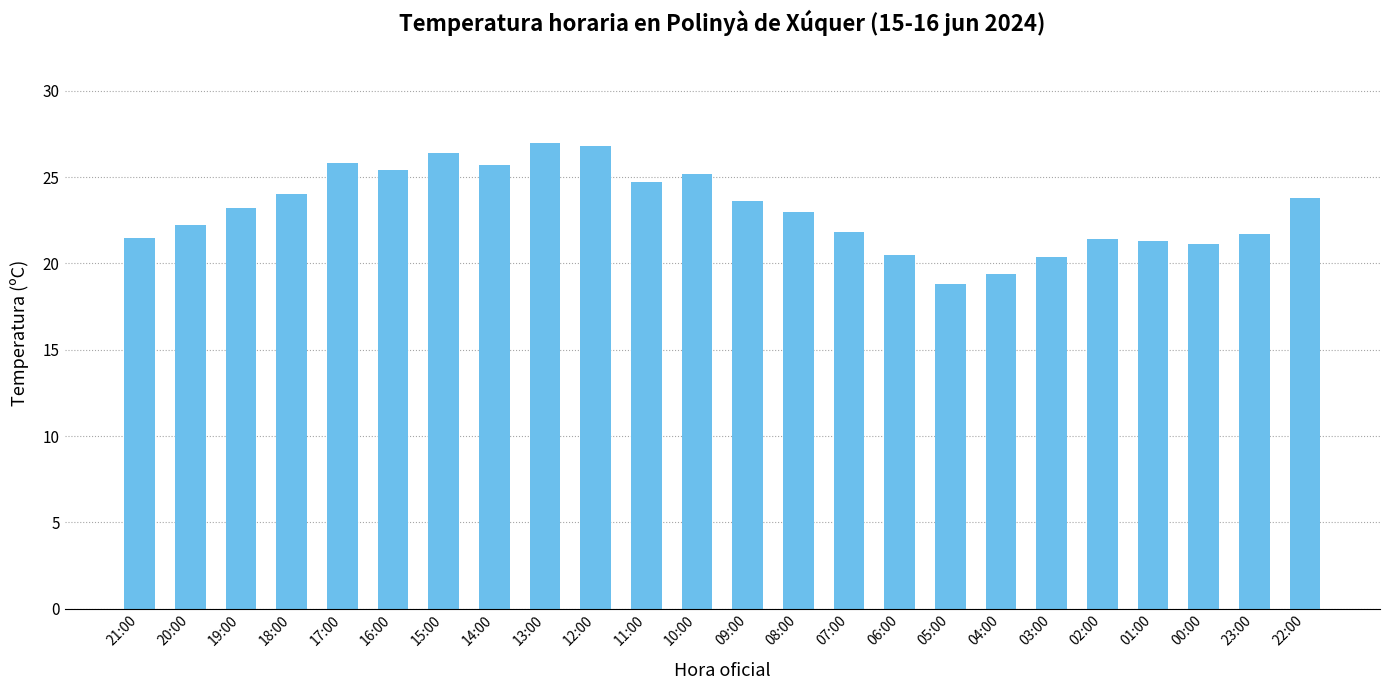

What is the change in value from 19:00 to 17:00?

+2.6